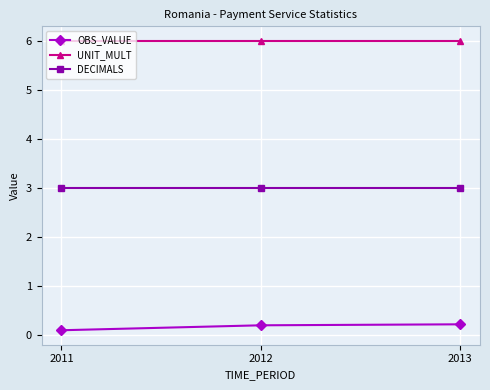

What is the difference between the highest and lowest values at 2012?

5.8